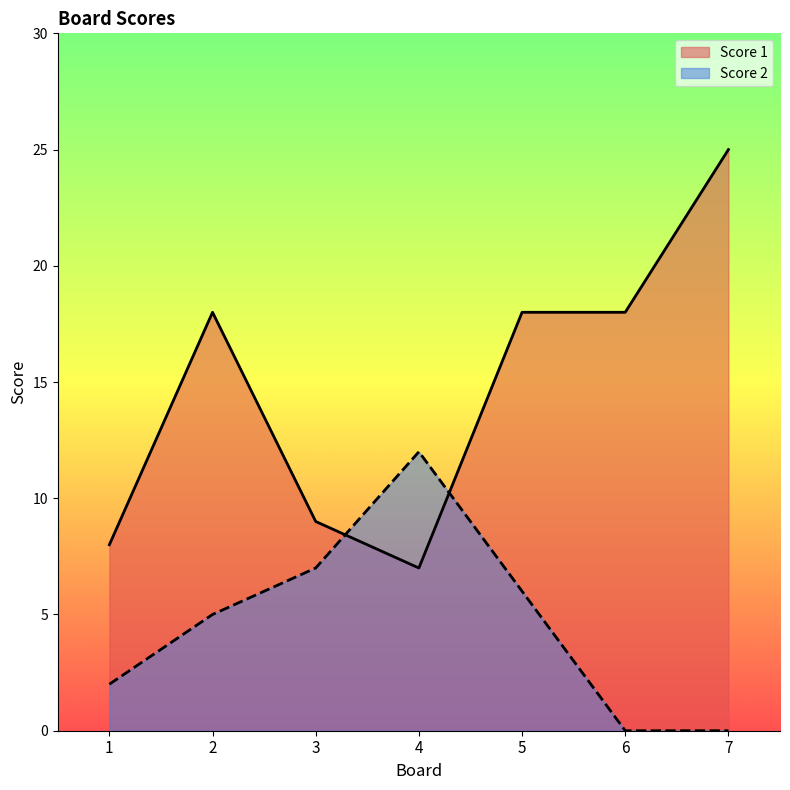

What are all the series names shown in the legend?

Score 1, Score 2